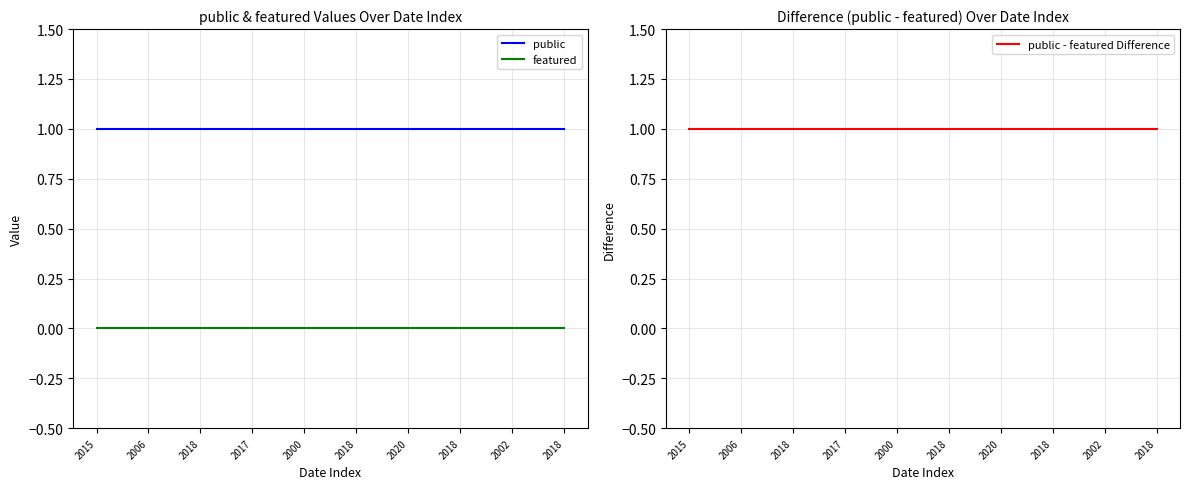

How many categories are shown in the chart?

10